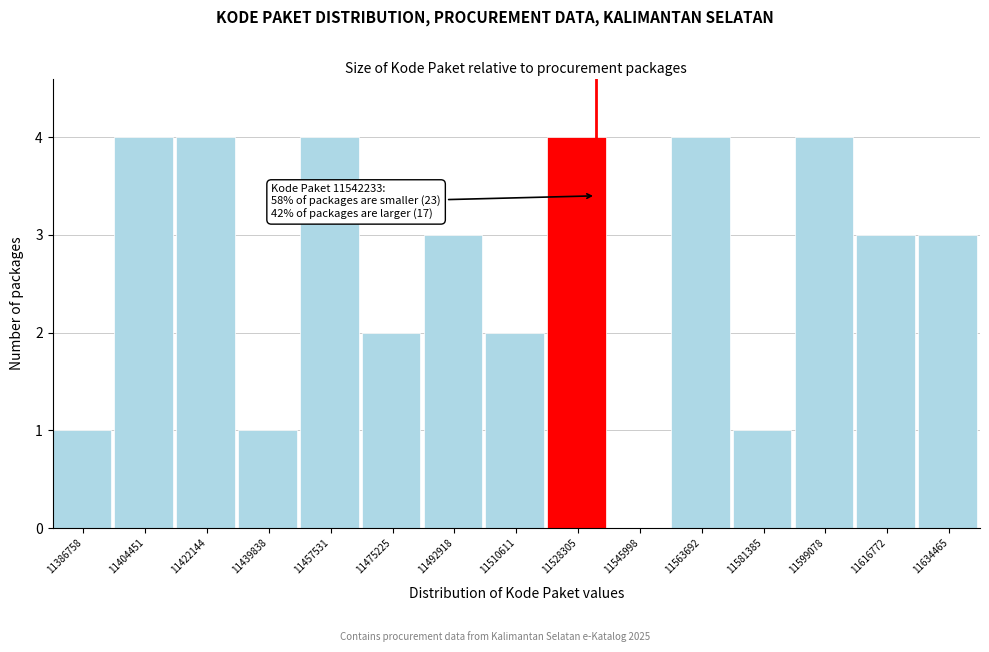

Reading right to left, transcribe all the data shown in this chart.

11634465=3	11616772=3	11599078=4	11581385=1	11563692=4	11545998=0	11528305=4	11510611=2	11492918=3	11475225=2	11457531=4	11439838=1	11422144=4	11404451=4	11386758=1